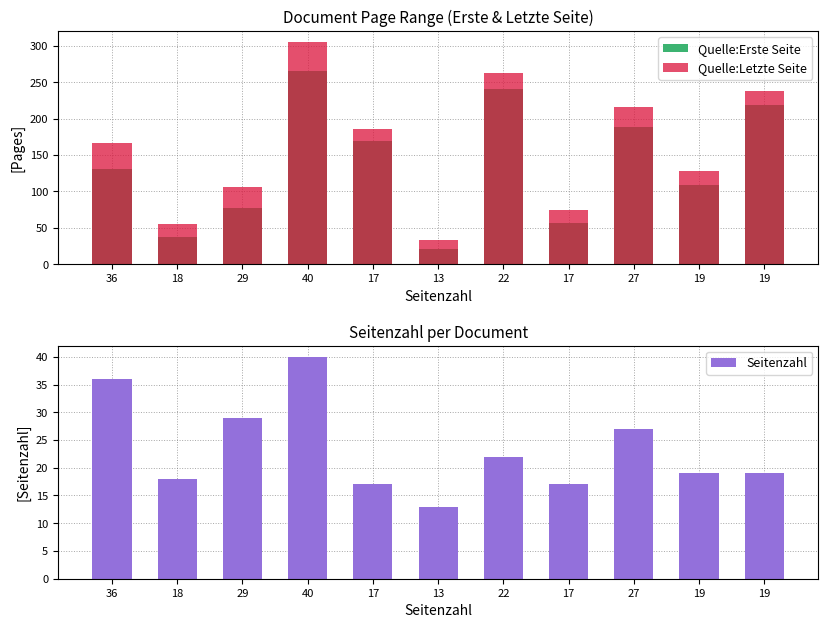

Does the chart contain any negative values?

No